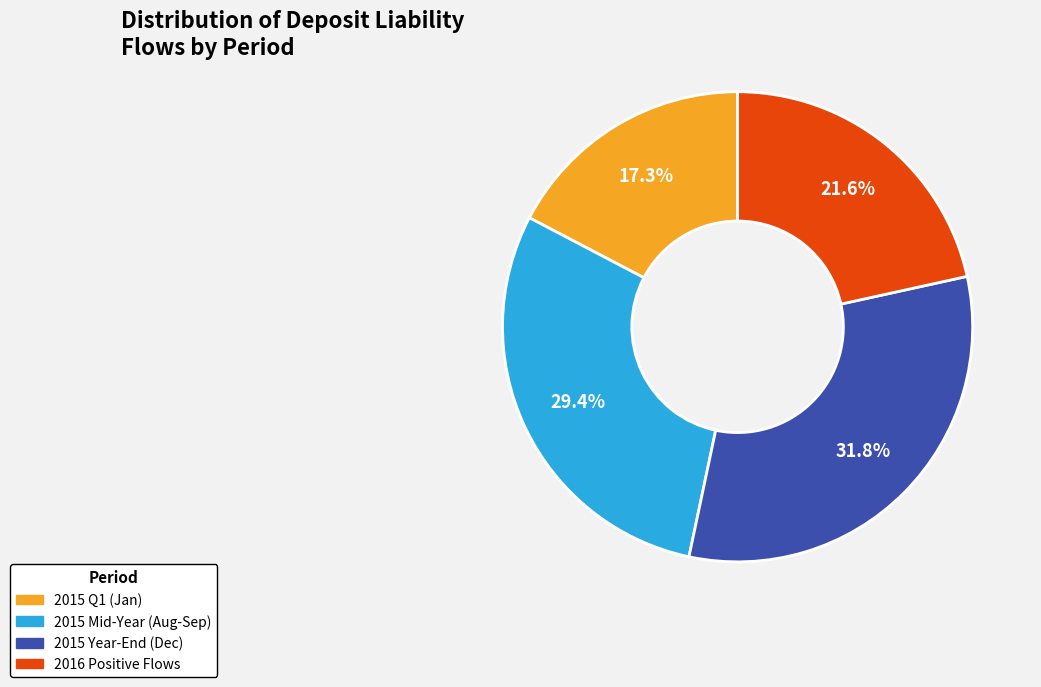

Does any single category account for the majority?

No